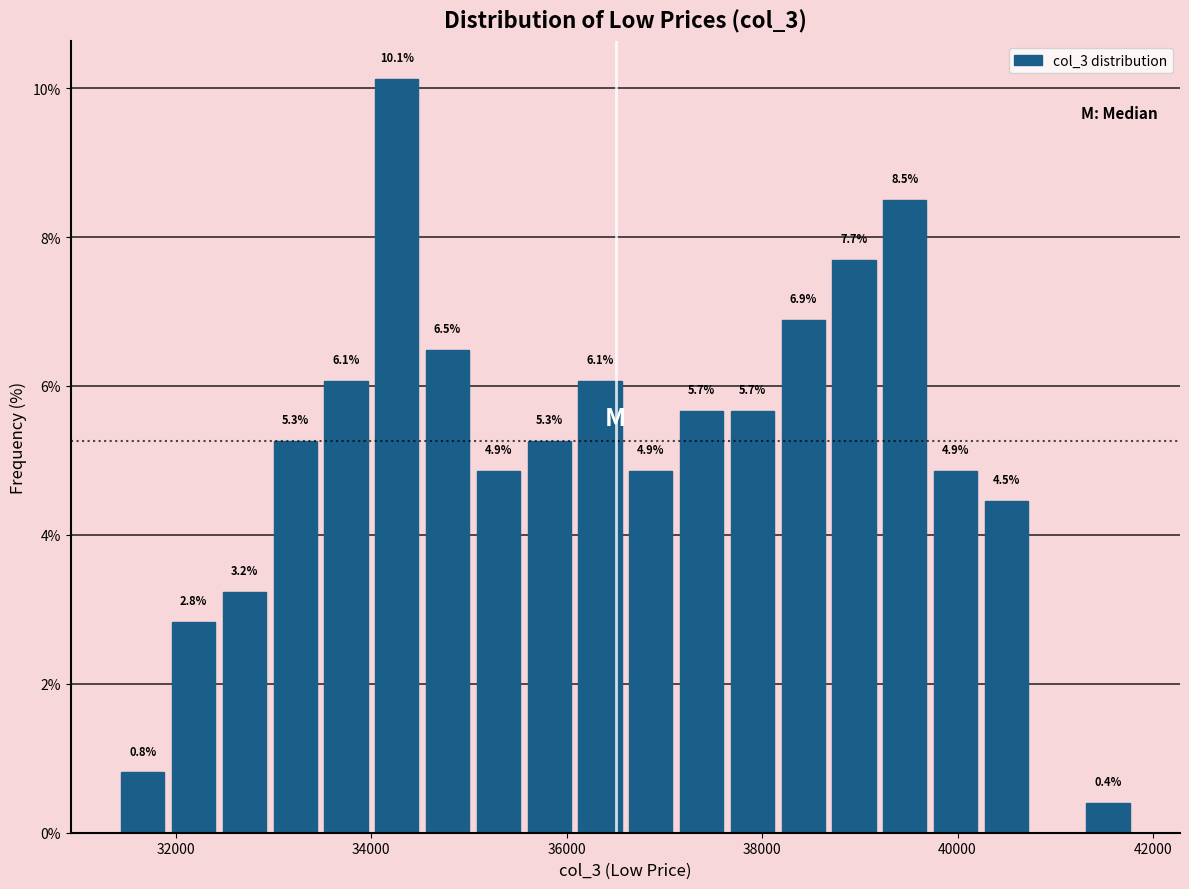

Around what value on the x-axis is the tallest bar? Give the approximate position of its centre, as read against the axis.

34200